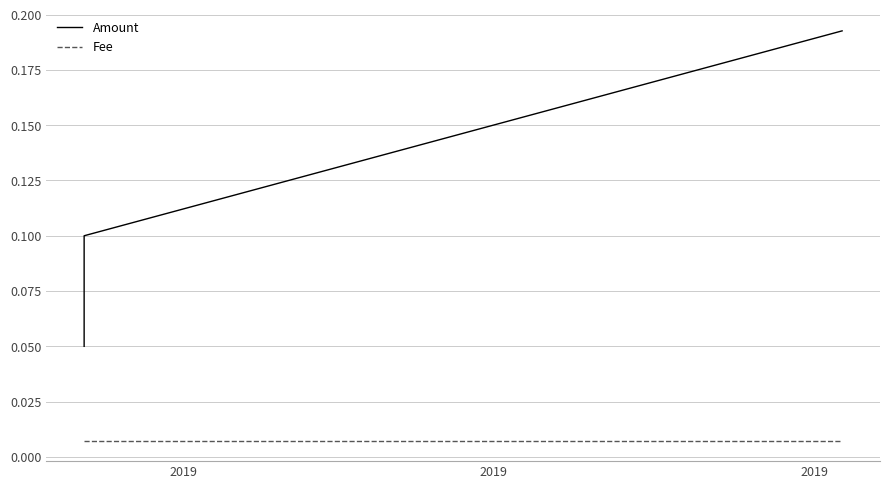

What is the average value of the Amount series?

0.1